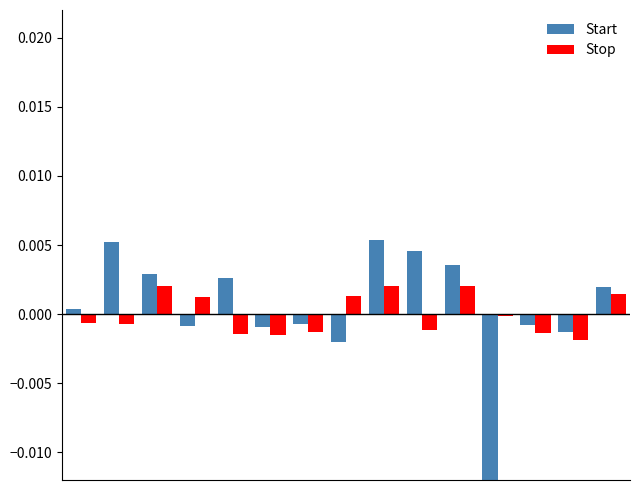

How many data points in Stop are less than 0?

9